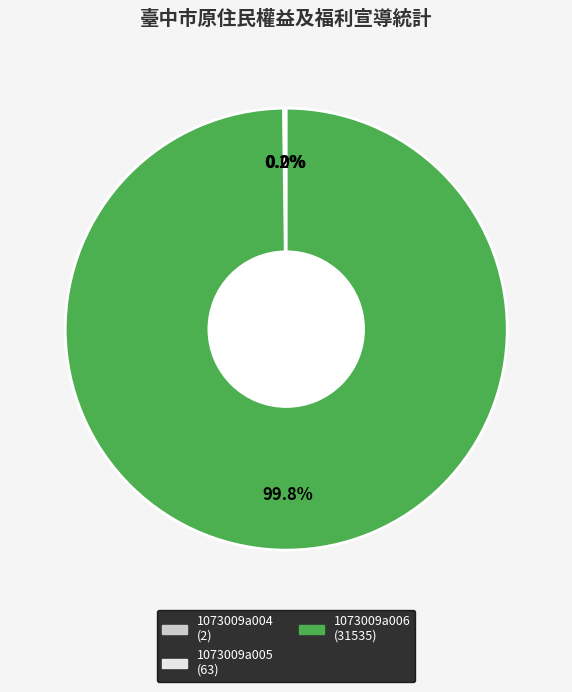

Does any single category account for the majority?

Yes